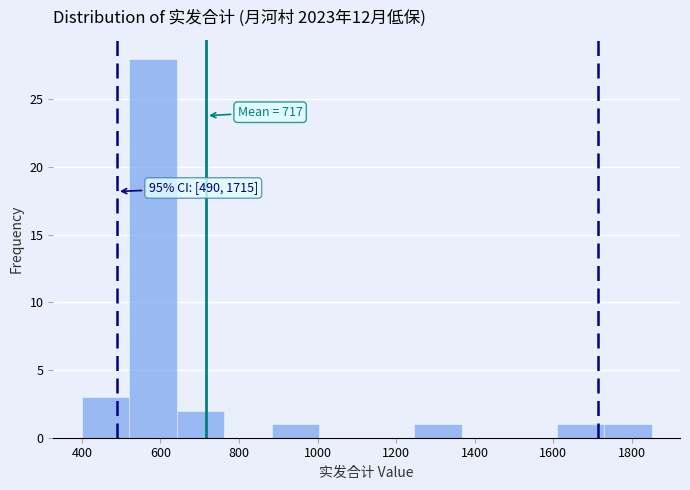

Which range on the x-axis has the tallest bar?

520 to 640